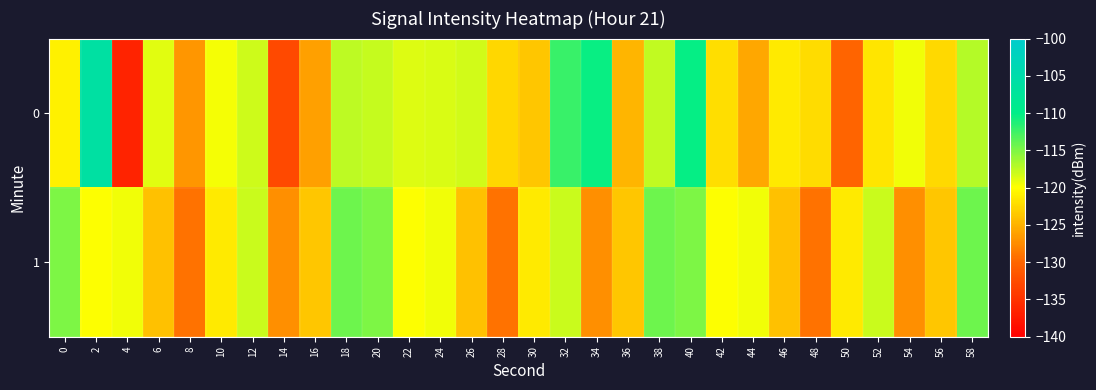

At how many categories does at least one series exceed -122?

23